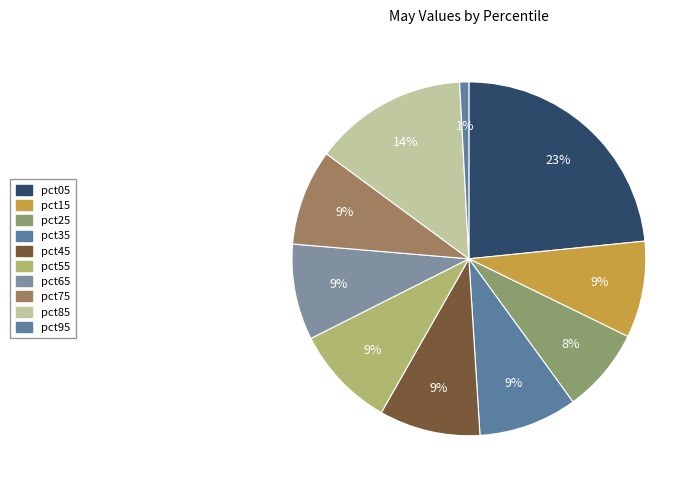

Between pct05 and pct25, which is larger?

pct05